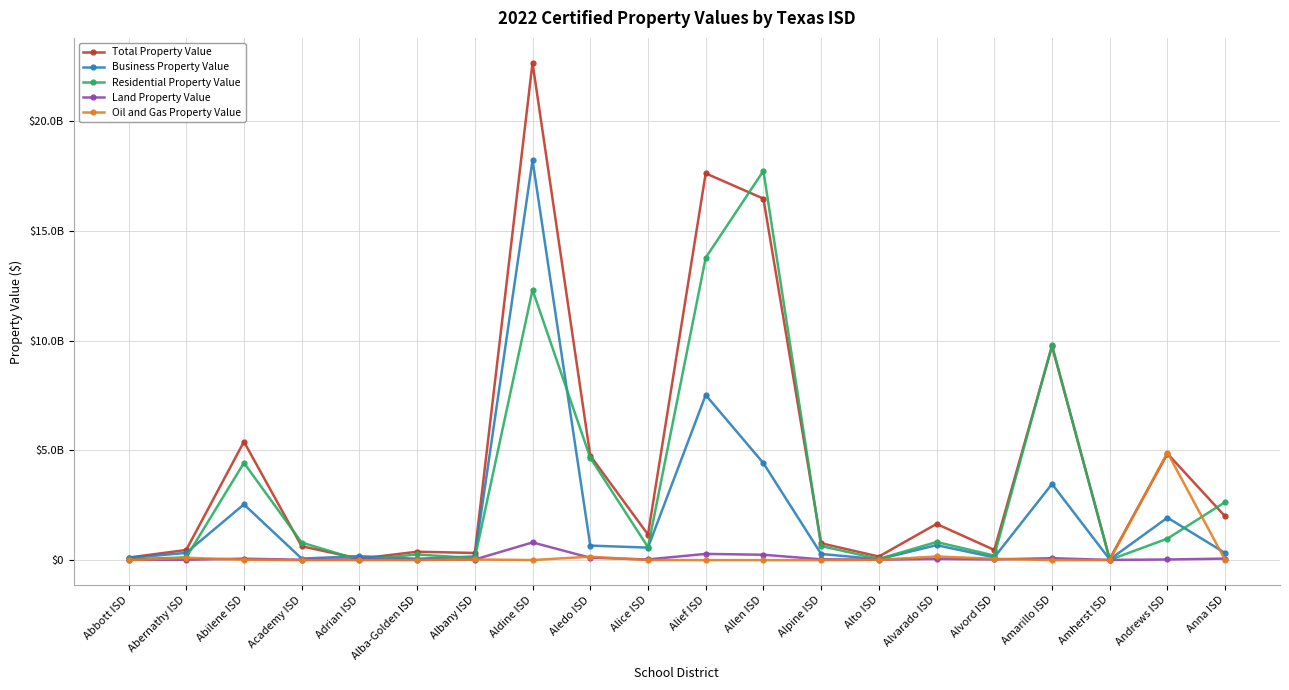

Between Academy ISD and Amherst ISD, which series saw the biggest shift?

Residential Property Value